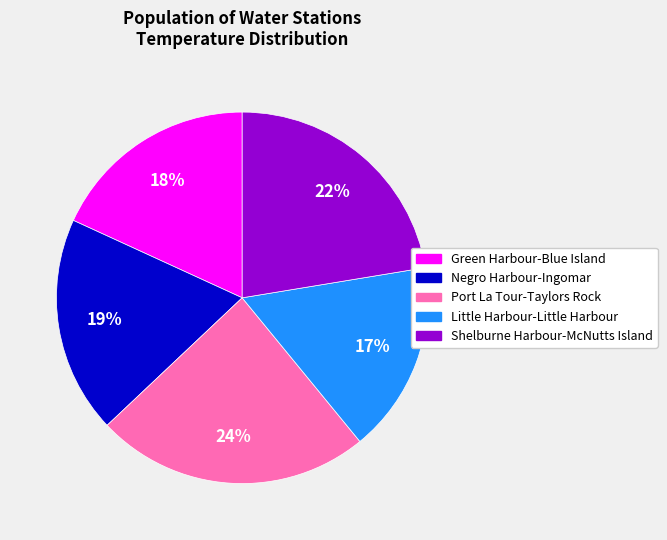

Count the number of slices in the pie.

5